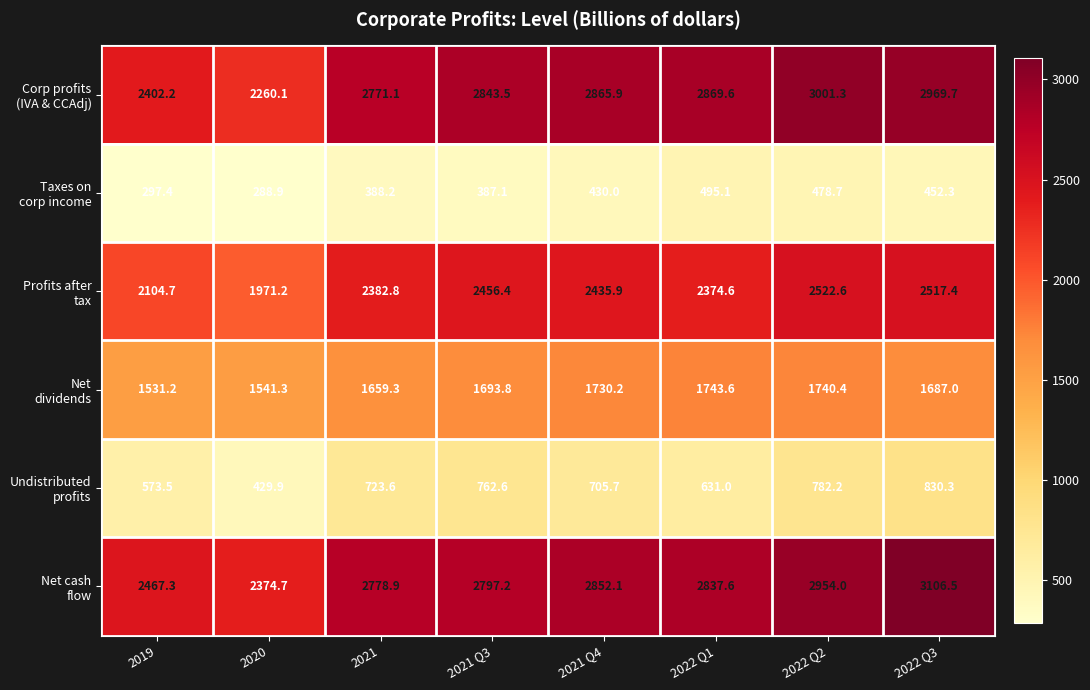

Which label corresponds to the smallest value in the chart?

2020